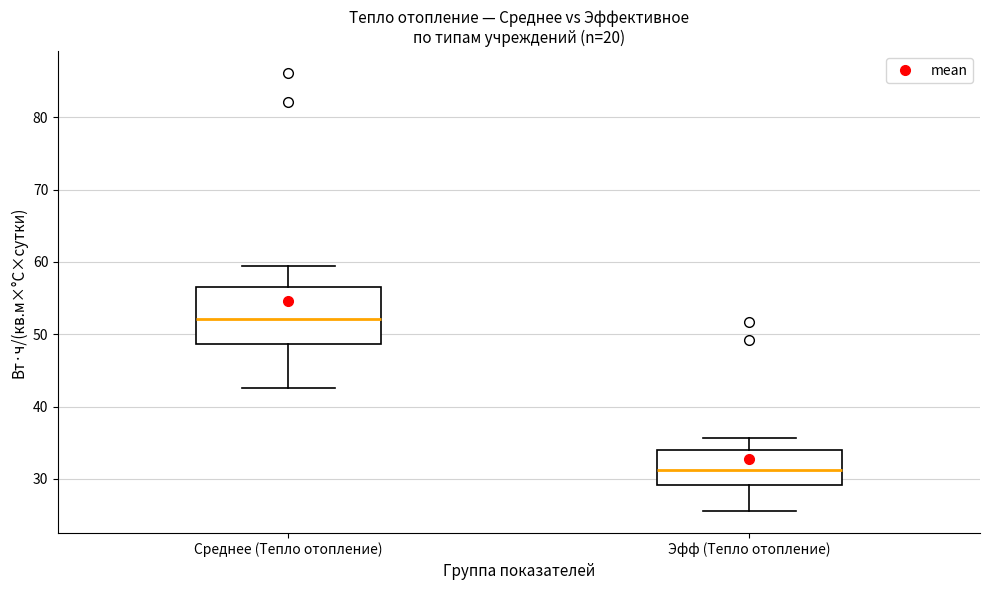

Comparing the boxes themselves (not the whiskers), which one is the tallest?

Среднее (Тепло отопление)